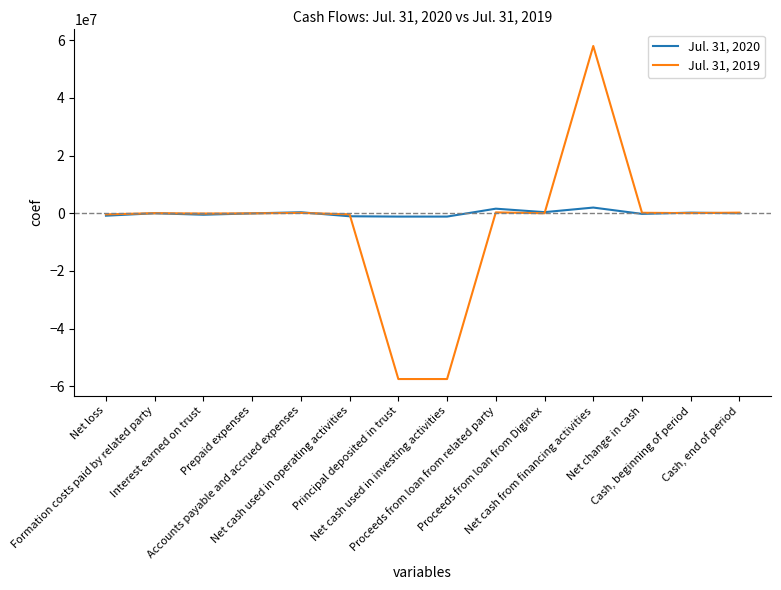

What is the greatest value displayed?

58024603